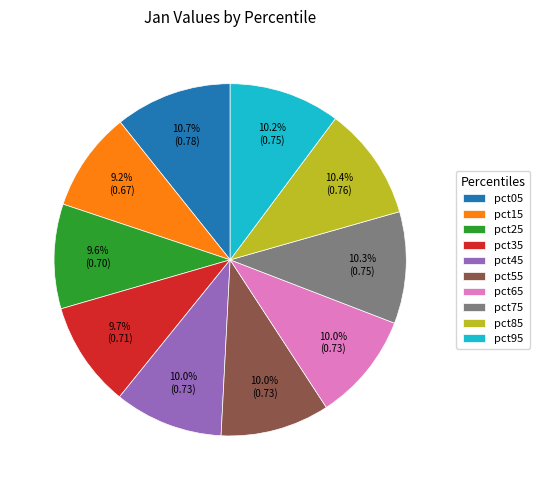

Is pct55 the majority of the pie?

No